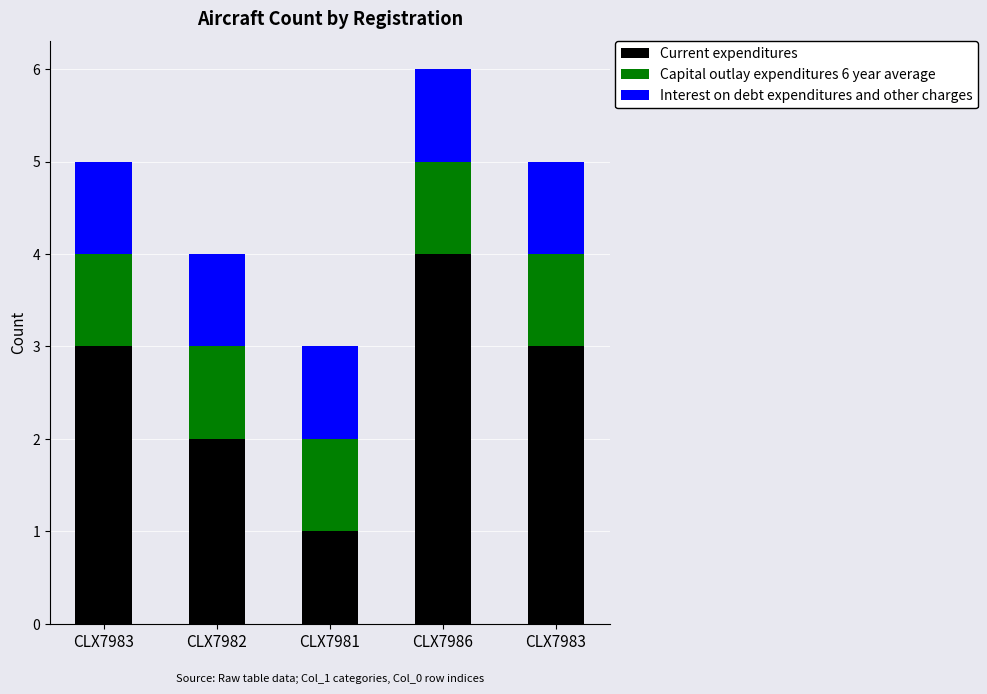

What is the value of the Current expenditures bar at the 4th from the left?

4